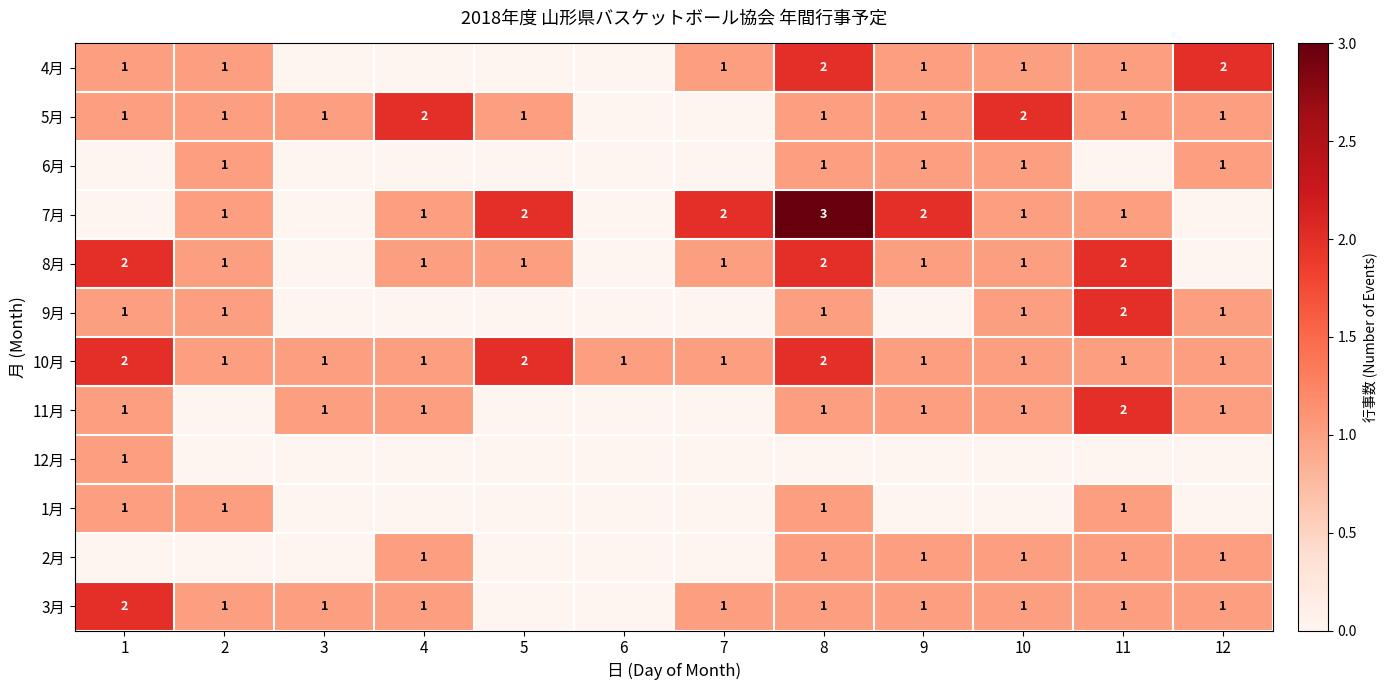

True or false: 10月 has a value of 4 at 1.

False